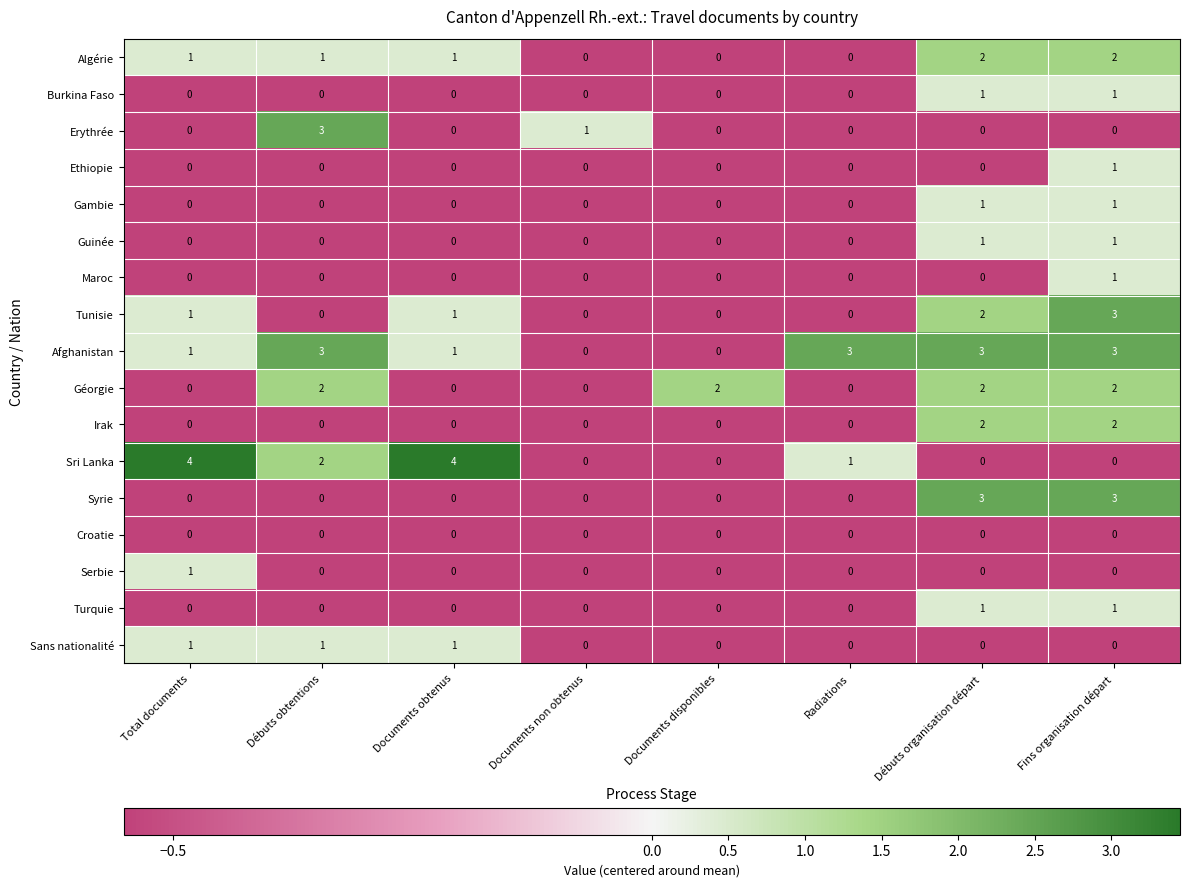

Which series has the largest range (max minus min)?

Sri Lanka